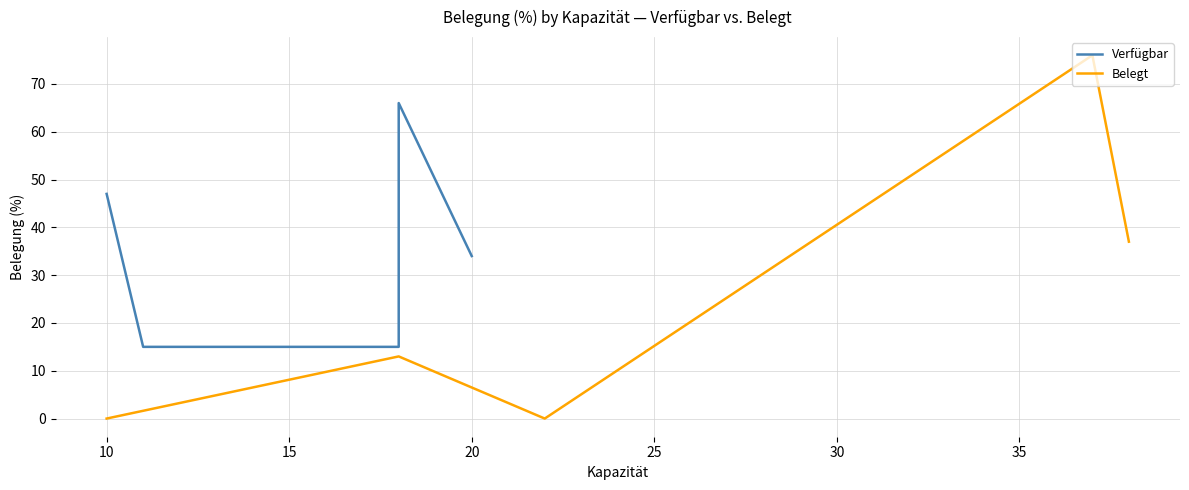

What is the difference between the second highest and minimum values in the Belegt series?

37